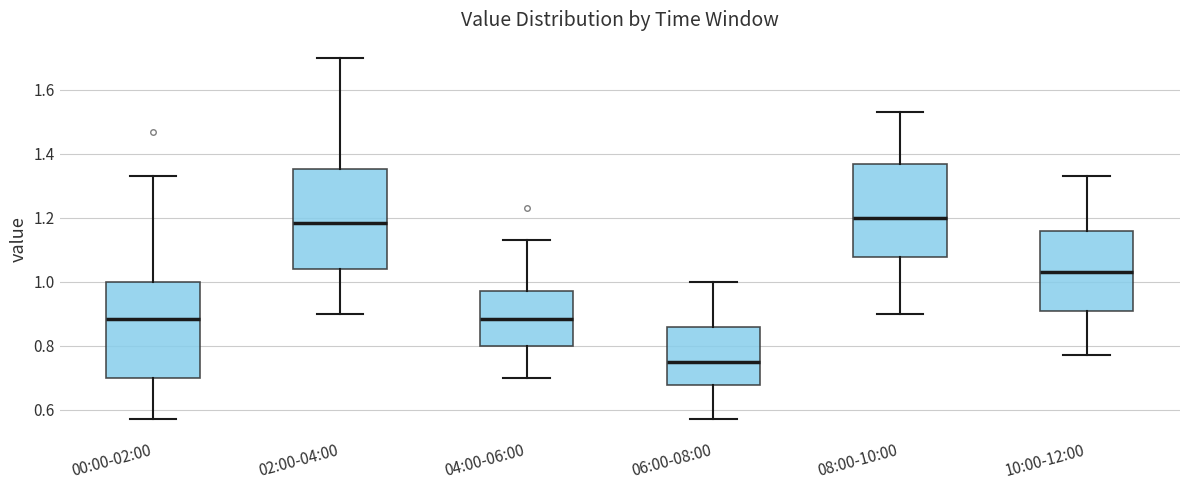

Reading left to right, transcribe this box plot: for each box, give where its median line is, the range the box spans, and where its two whiskers end, as read against the y-axis. The values are not printed on the chart, so give them approximately, as read against the axis.

00:00-02:00: median 0.88, box 0.70 to 1.00, whiskers 0.58 to 1.34
02:00-04:00: median 1.18, box 1.04 to 1.36, whiskers 0.90 to 1.70
04:00-06:00: median 0.88, box 0.80 to 0.98, whiskers 0.70 to 1.14
06:00-08:00: median 0.76, box 0.68 to 0.86, whiskers 0.58 to 1.00
08:00-10:00: median 1.20, box 1.08 to 1.38, whiskers 0.90 to 1.54
10:00-12:00: median 1.04, box 0.90 to 1.16, whiskers 0.78 to 1.34